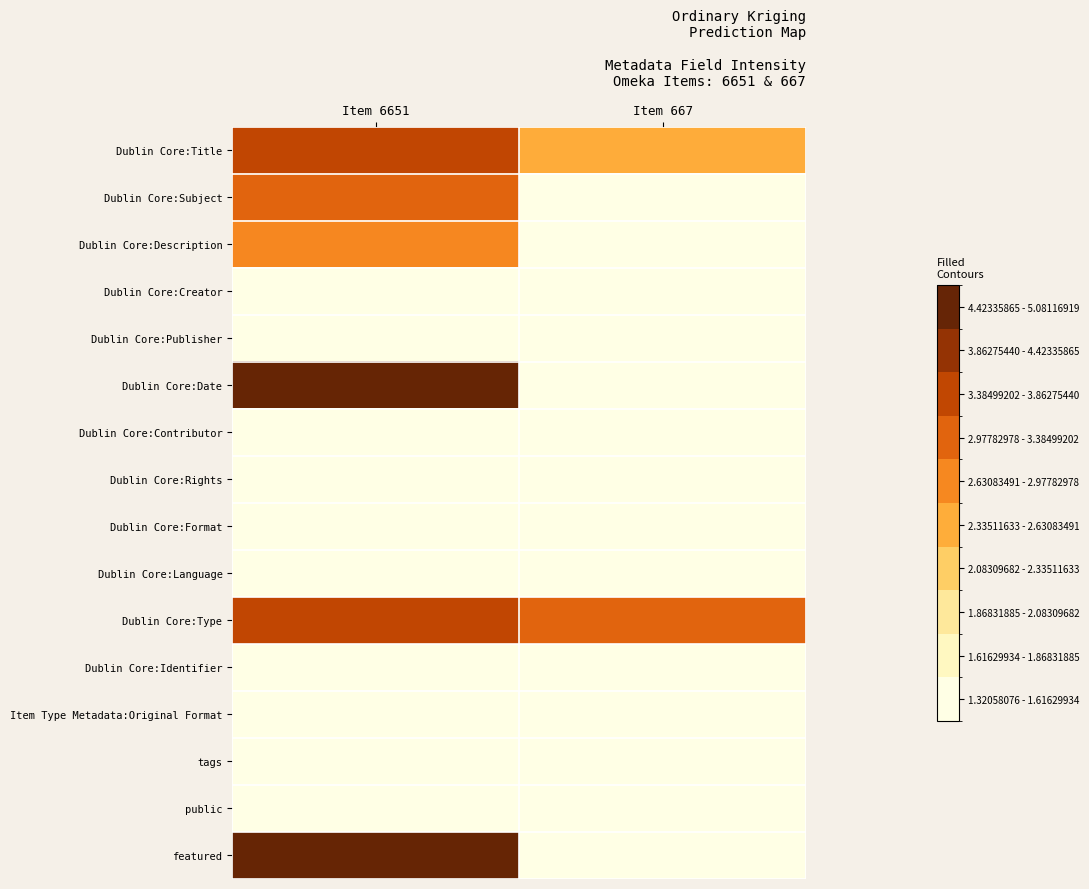

How many categories are shown in the chart?

2